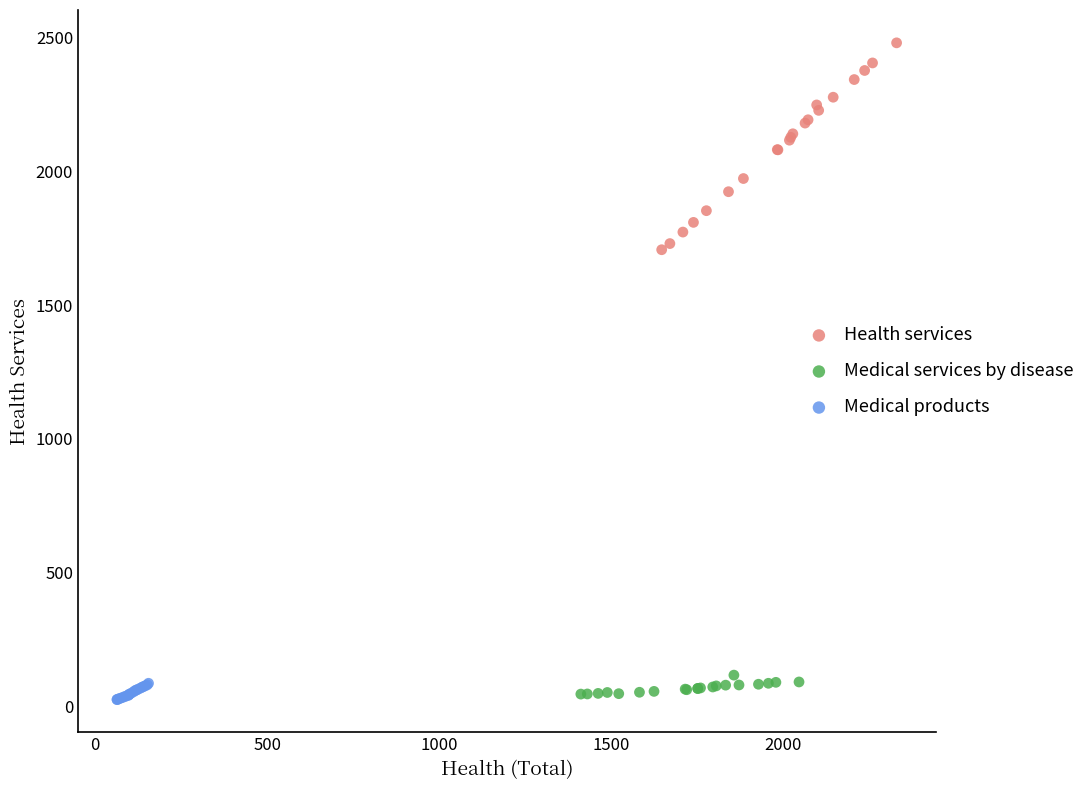

Which series has the largest Y range (max minus min)?

Health services